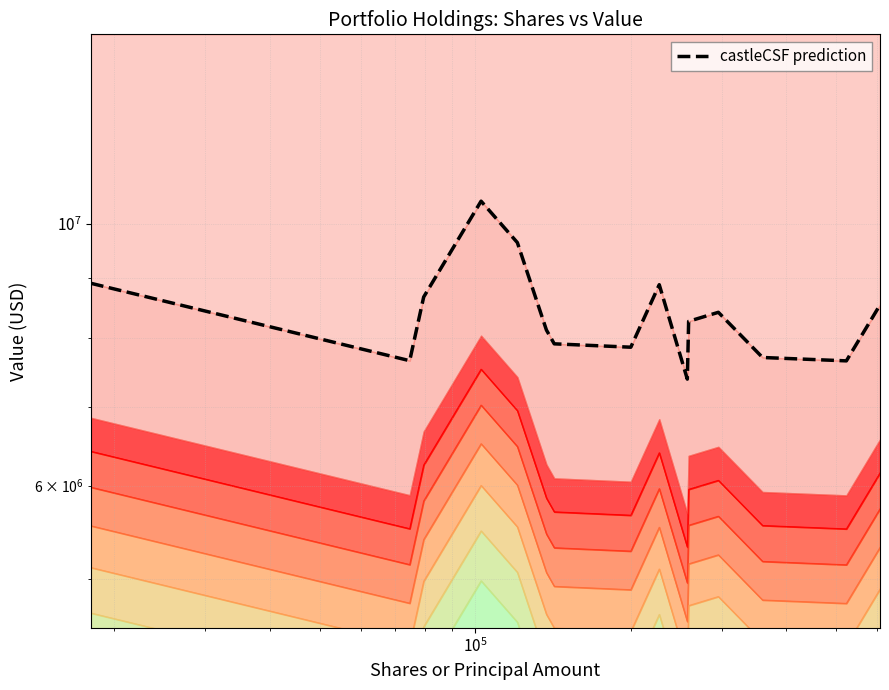

How many interior local valleys (lower than both neighbors) does the data have?

4